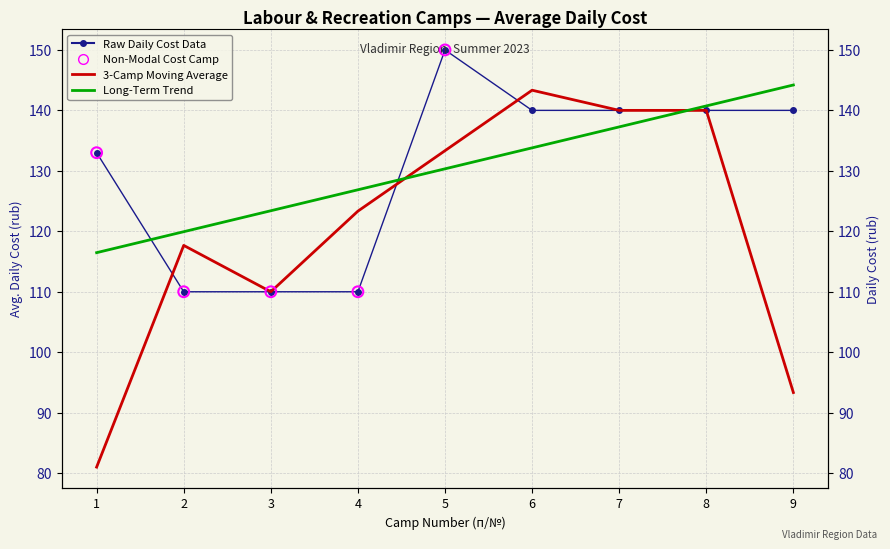

Which series has the largest total across all categories?

Raw Daily Cost Data